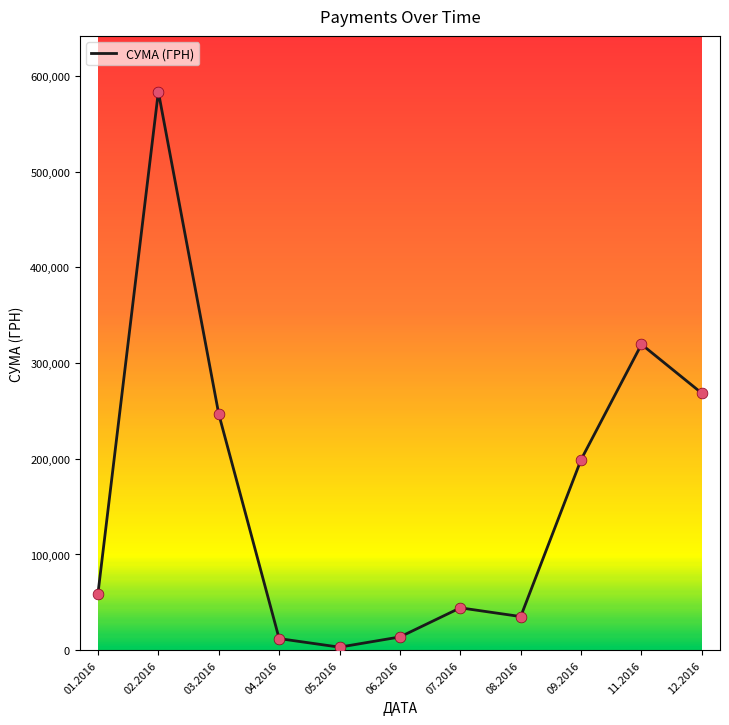

What is the ratio of the value at 11.2016 to the value at 09.2016?

1.6